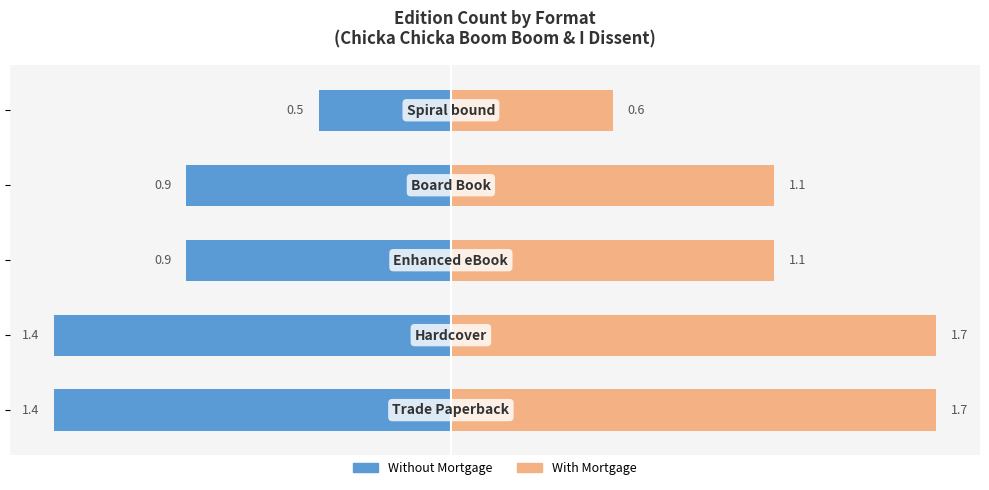

The value of Without Mortgage at −1.0 is -1.4. True or false?

True